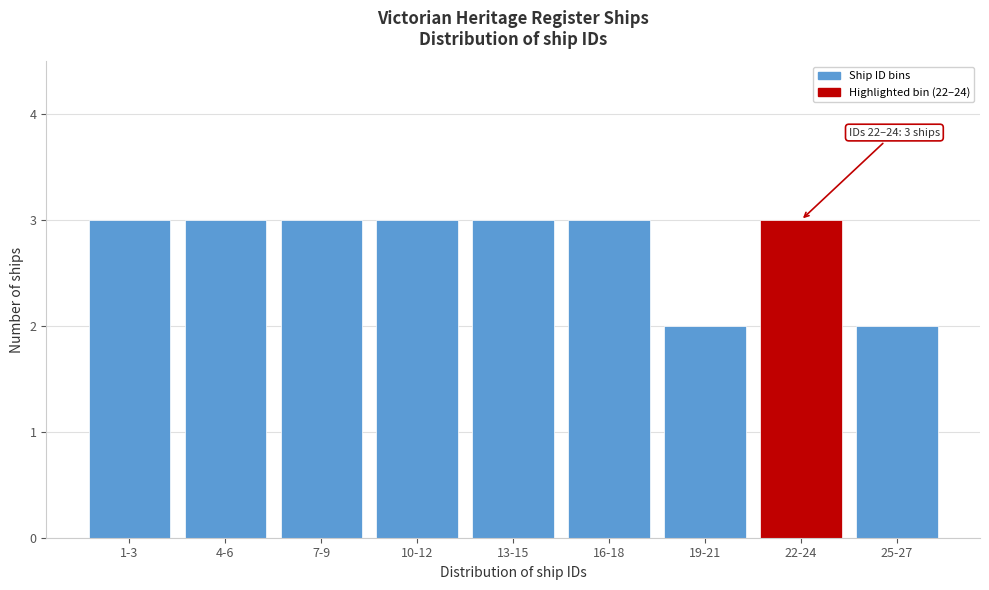

Reading left to right, list all the values displayed in this chart.

1-3=3	4-6=3	7-9=3	10-12=3	13-15=3	16-18=3	19-21=2	22-24=3	25-27=2